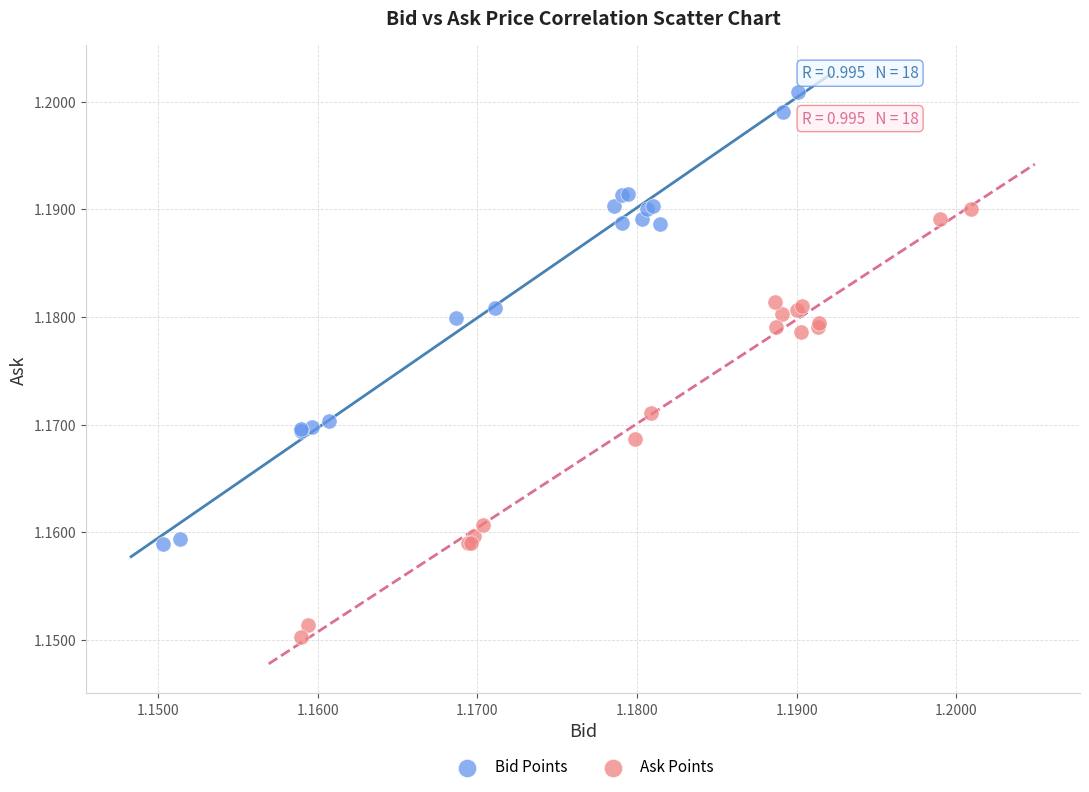

Which series has the widest spread of Y values?

Bid Points